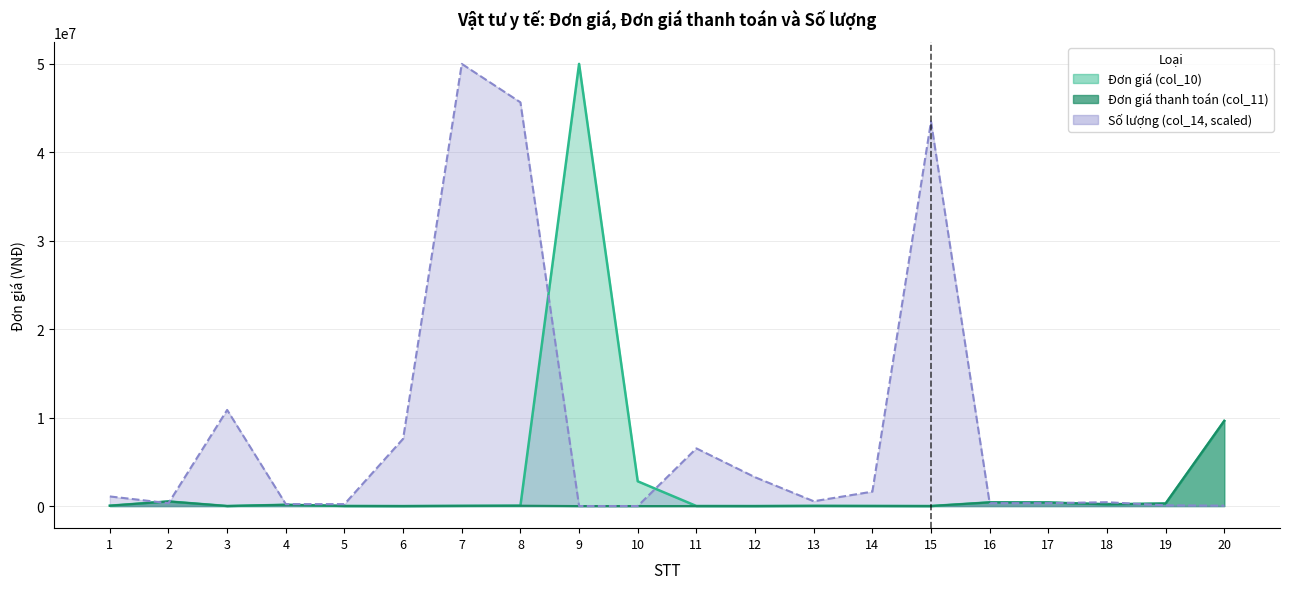

The value of Đơn giá (col_10) at 8 is 41370.0. True or false?

True